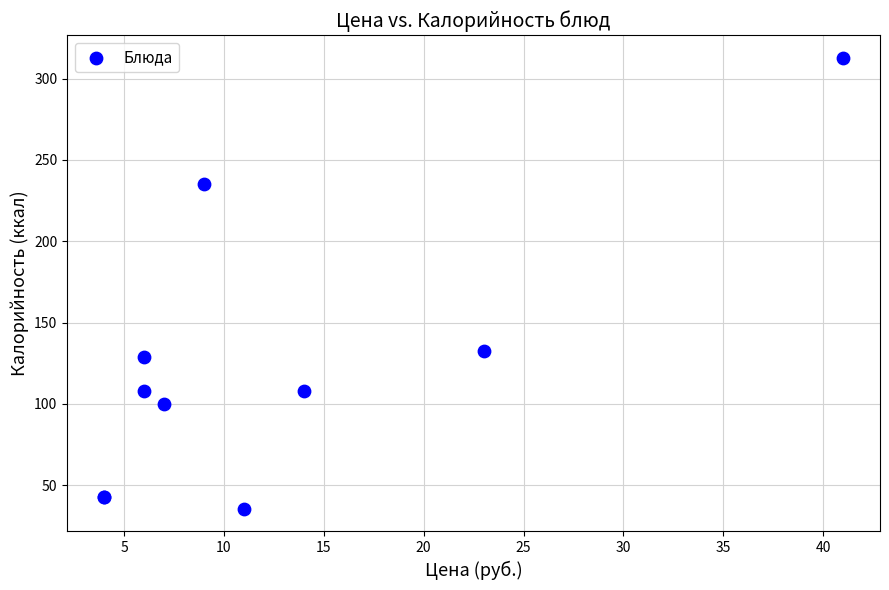

What Y value in the scatter plot is closest to 174?

132.4